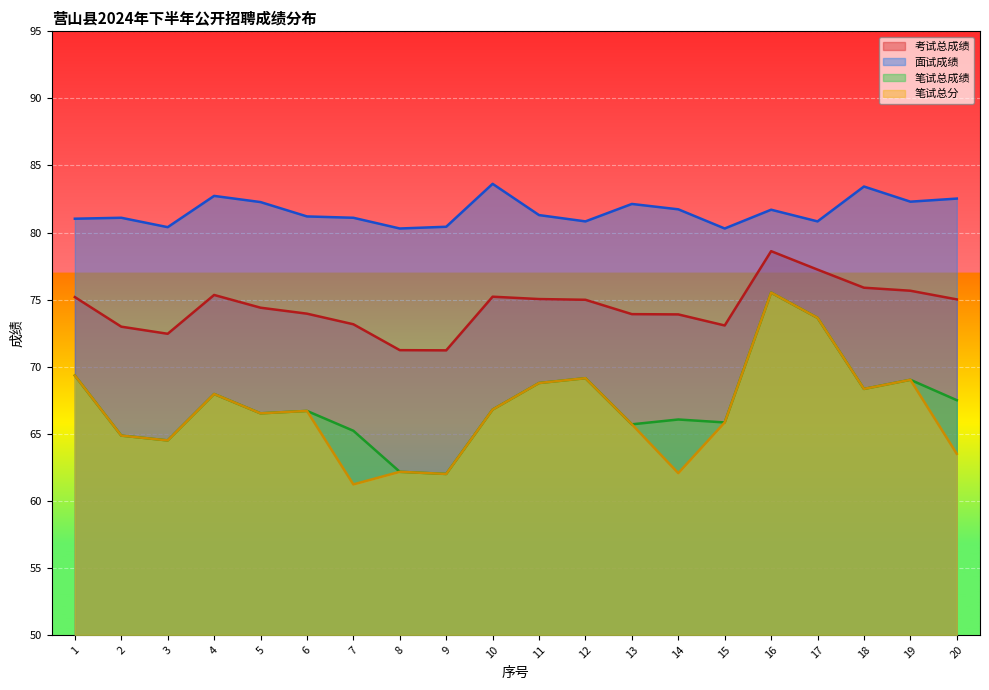

What is the sum of the 面试成绩 values at 9 and 7?

161.5